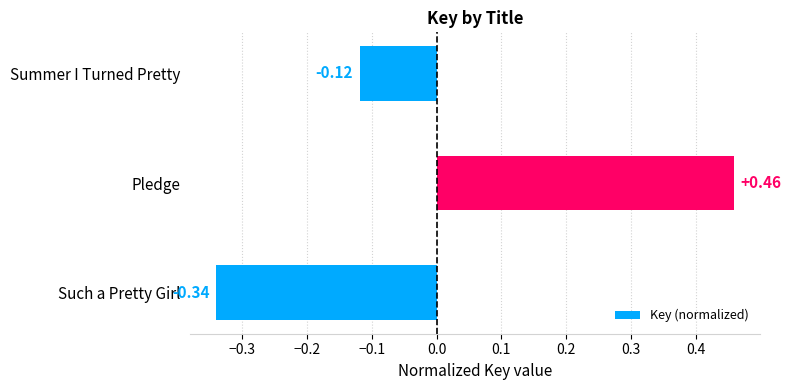

Which label corresponds to the smallest value in the chart?

Such a Pretty Girl